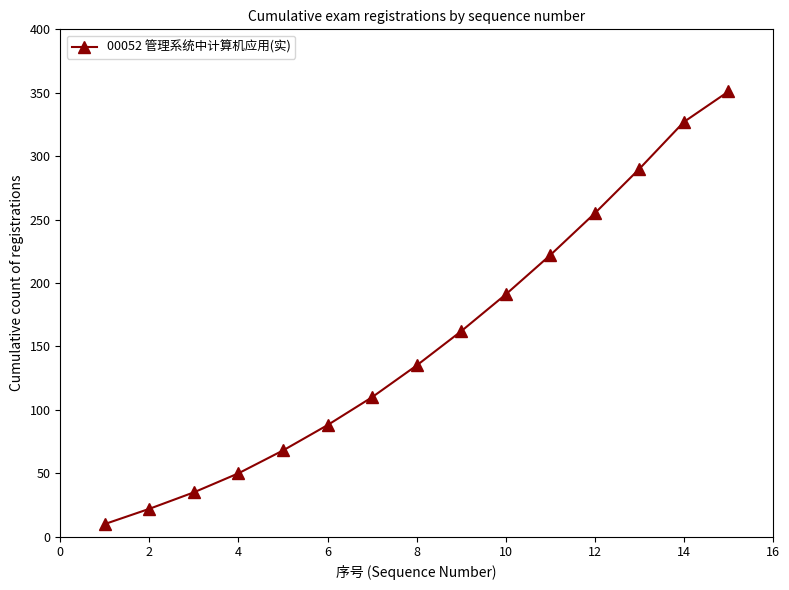

What is the difference between the second highest and minimum values?

317